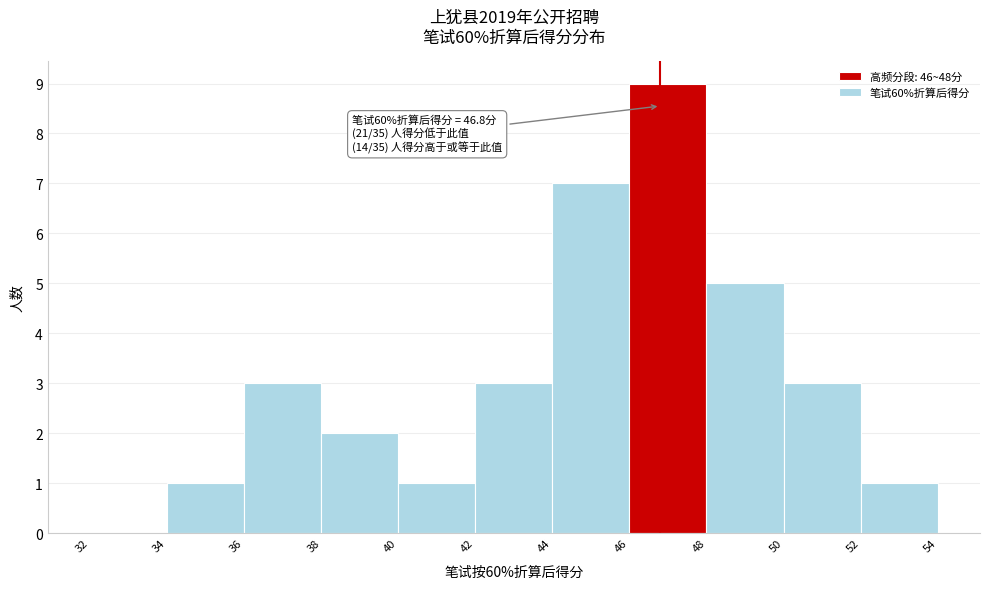

Over which range of the x-axis is the bar tallest?

46 to 48